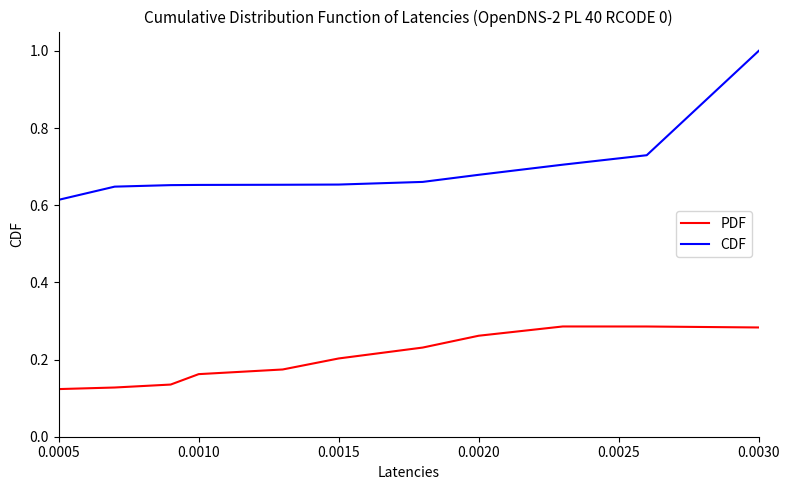

List the series in order of their peak value, highest first.

CDF, PDF